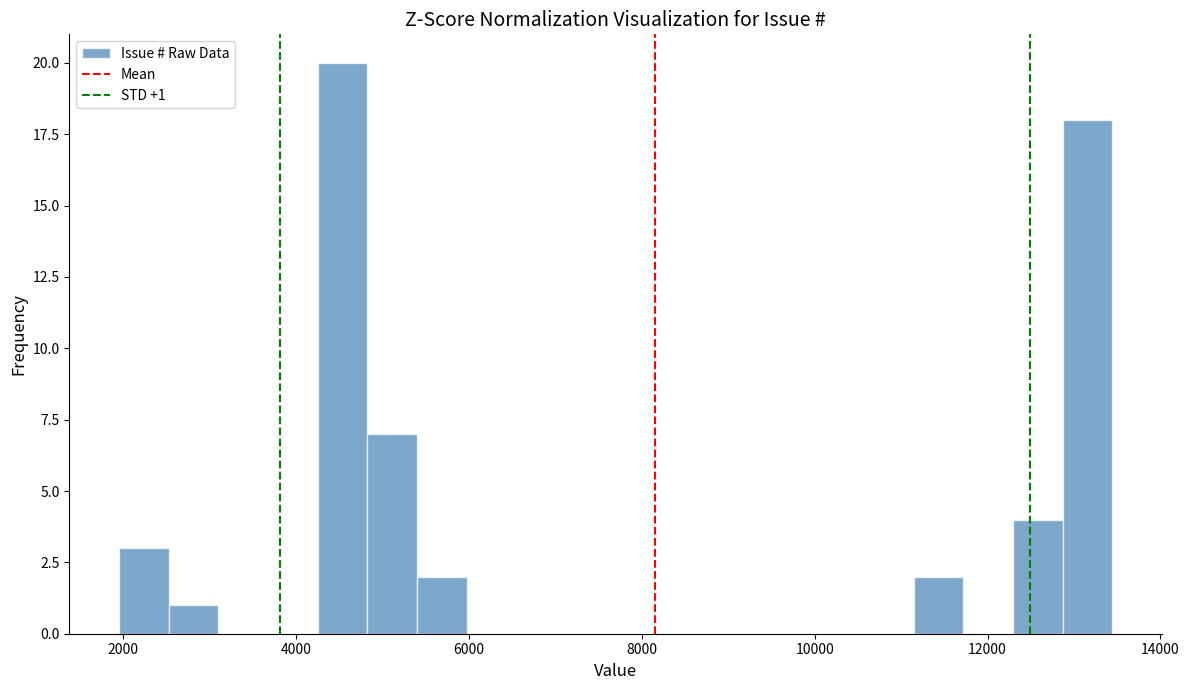

Read against the x-axis, roughly where is the centre of the tallest bar?

4600